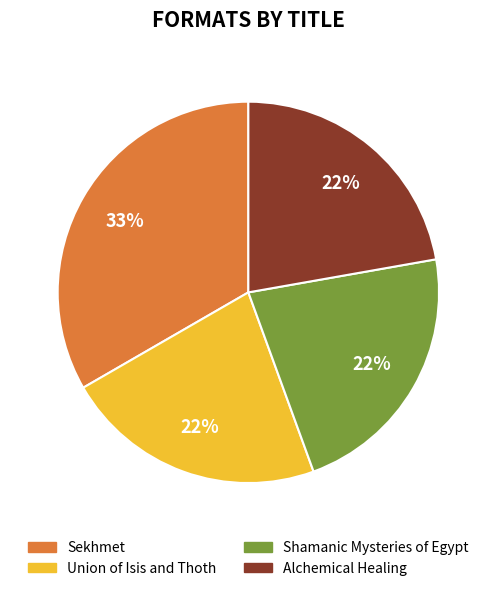

Is the sum of Union of Isis and Thoth and Sekhmet greater than half?

Yes